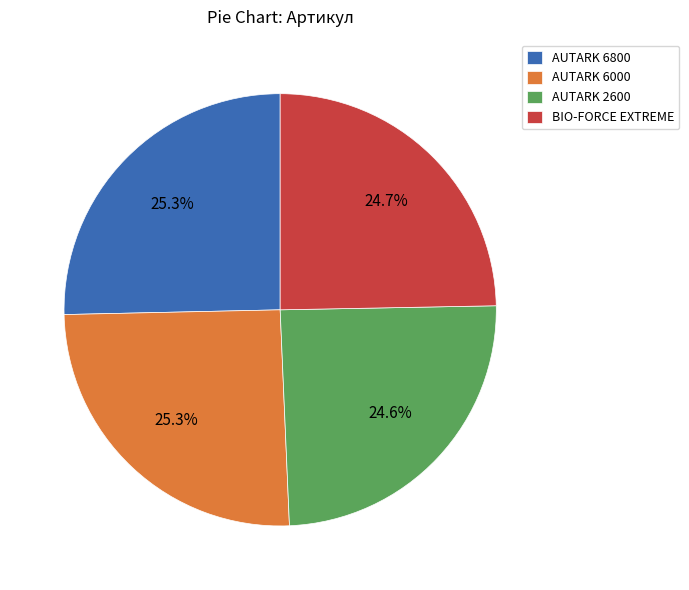

Does AUTARK 6000 account for over 50% of the chart?

No